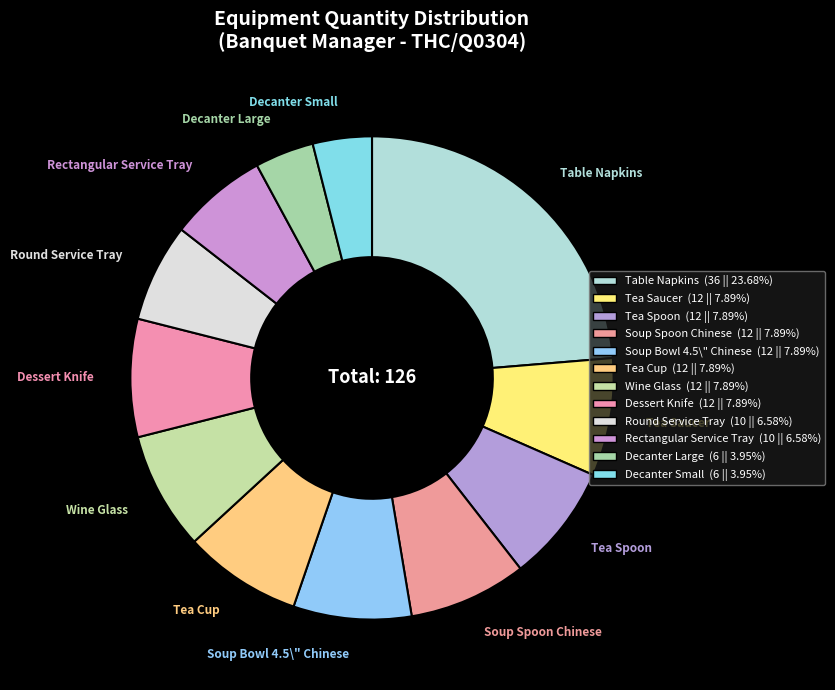

Which has a higher value, Rectangular Service Tray or Dessert Knife?

Dessert Knife